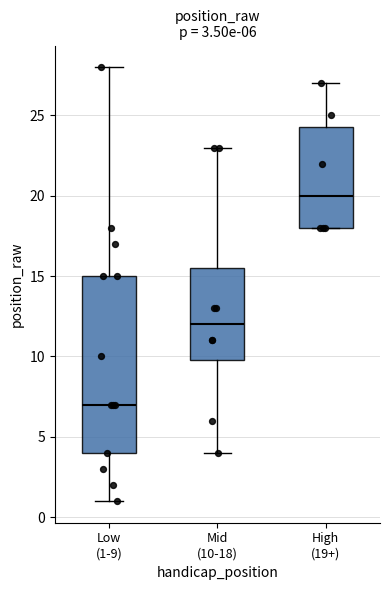

Which box is the tallest, from its lower edge to its upper edge?

Low (1-9)